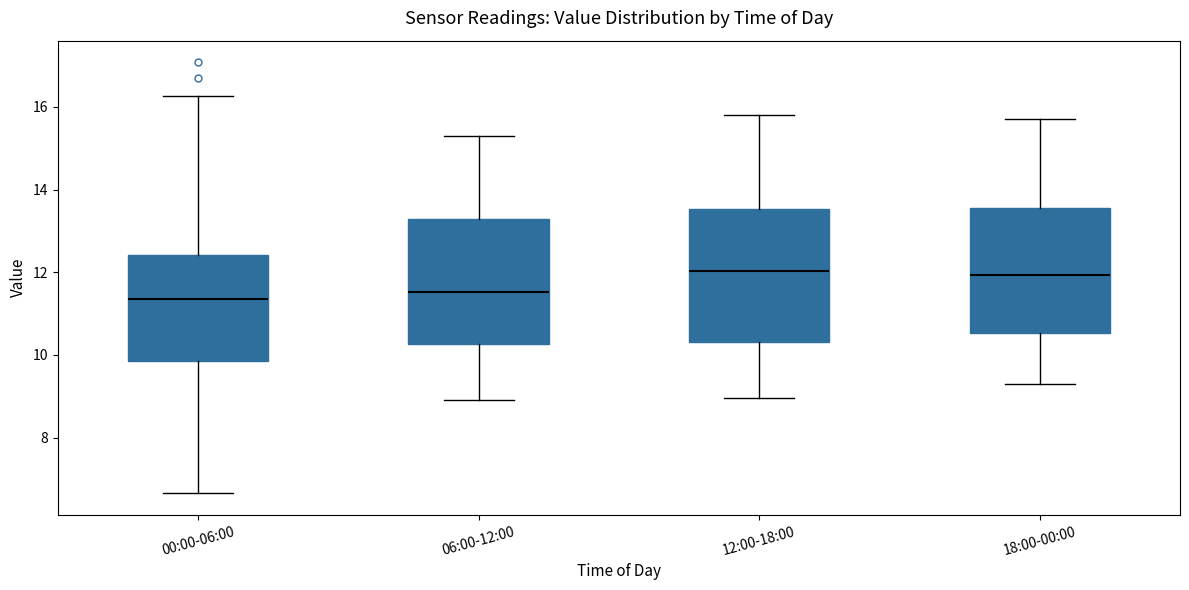

Reading left to right, transcribe this box plot: for each box, give where its median line is, the range the box spans, and where its two whiskers end, as read against the y-axis. The values are not printed on the chart, so give them approximately, as read against the axis.

00:00-06:00: median 11.4, box 9.8 to 12.4, whiskers 6.6 to 16.2
06:00-12:00: median 11.6, box 10.2 to 13.2, whiskers 9.0 to 15.4
12:00-18:00: median 12.0, box 10.4 to 13.6, whiskers 9.0 to 15.8
18:00-00:00: median 12.0, box 10.6 to 13.6, whiskers 9.4 to 15.8